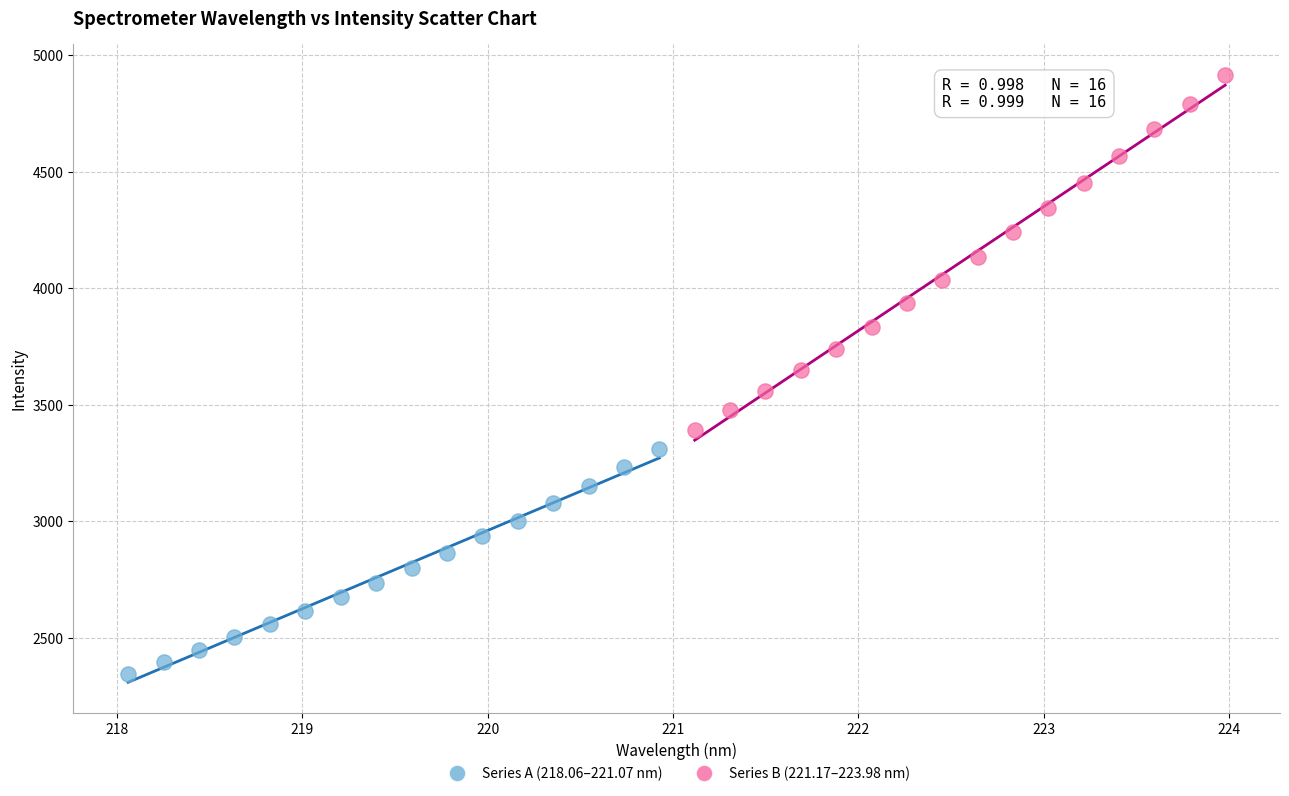

What are all the series names shown in the legend?

Series A (218.06–221.07 nm), Series B (221.17–223.98 nm)